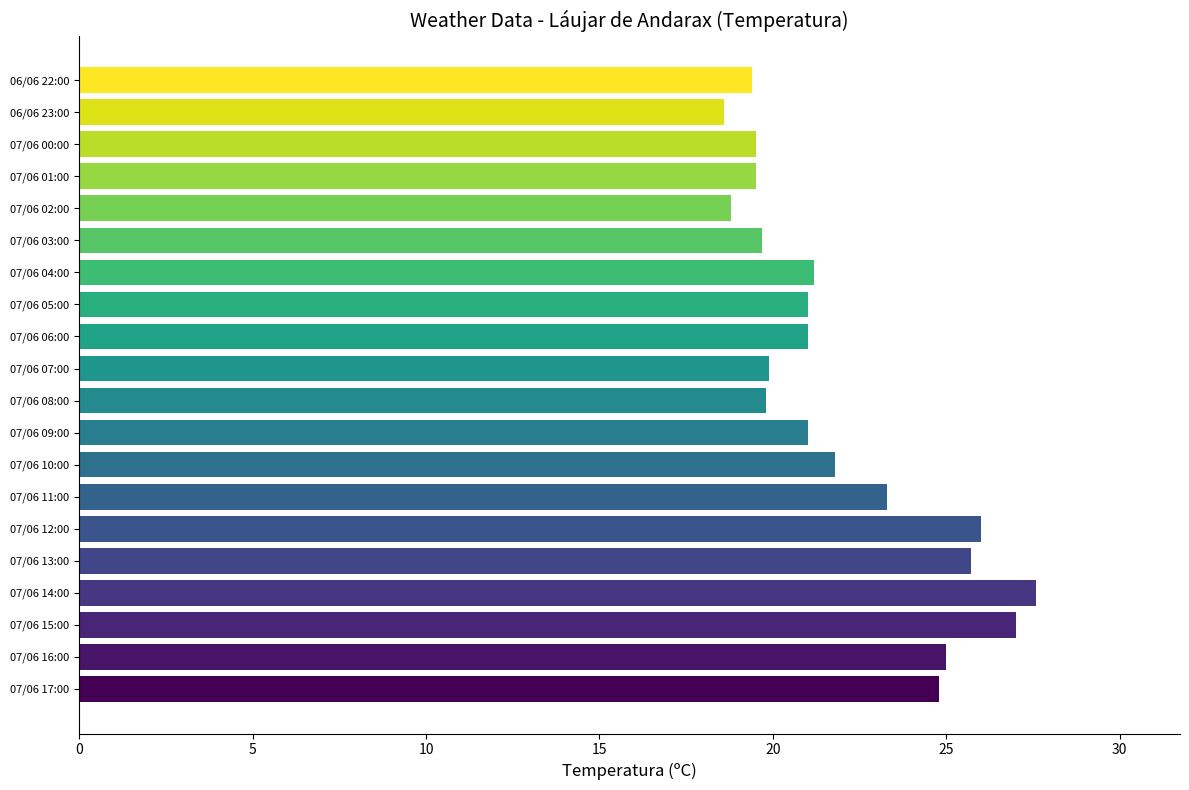

True or false: Velocitat del vent (km/h) has a value of 22.5 at 07/06 11:00.

False